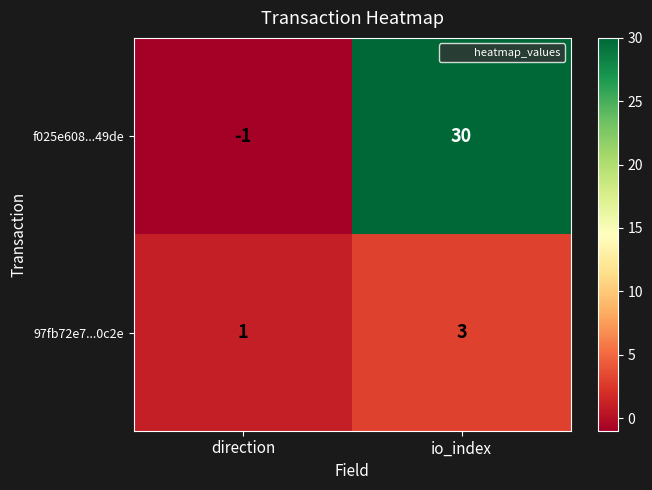

What is the difference between the highest and lowest values at io_index?

27